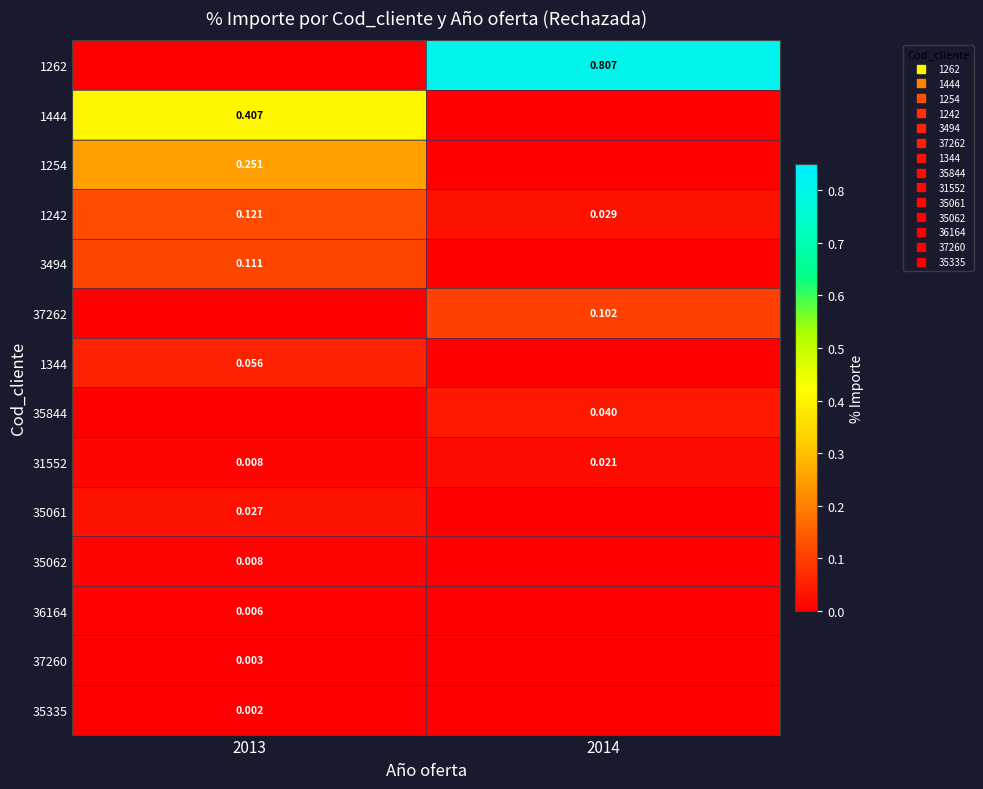

How many values in the 1444 series exceed 0?

1